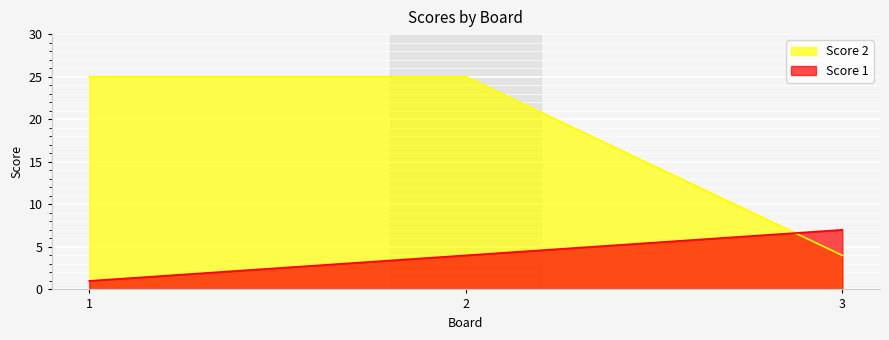

The Score 1 series shows 2 at 3. True or false?

False